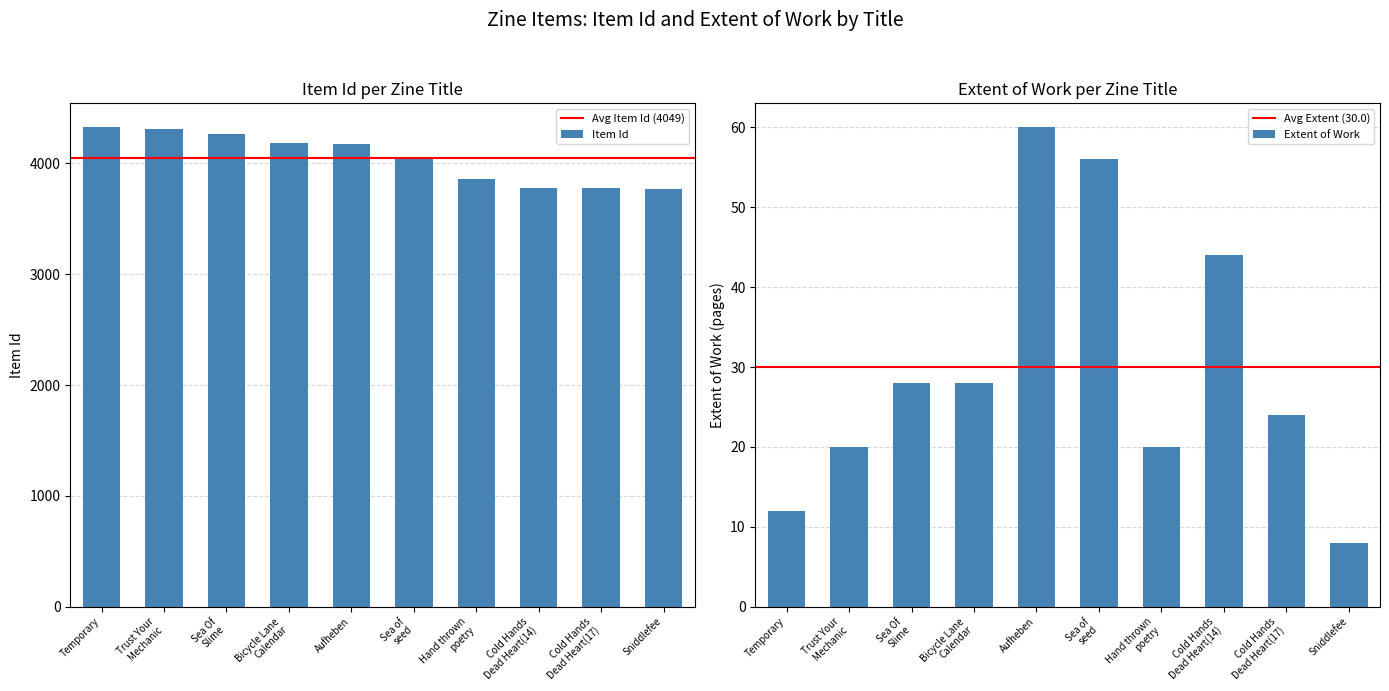

What is the lowest value of the Item Id series?

3767